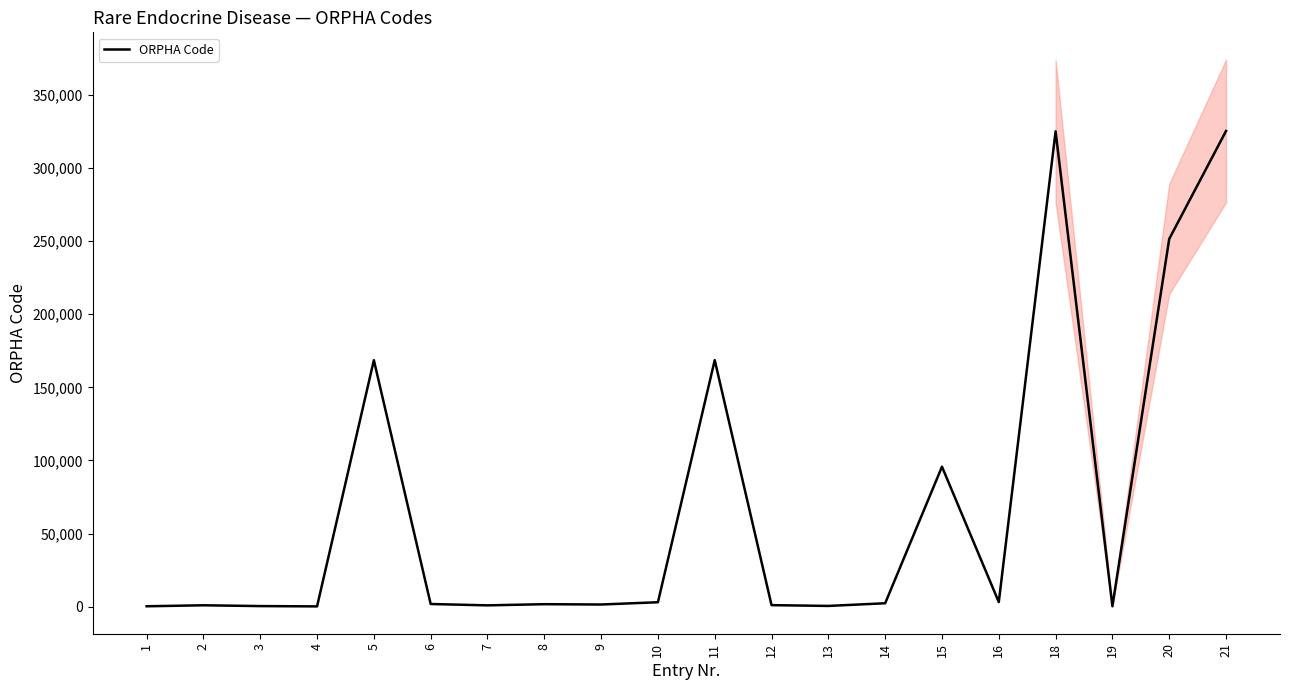

Reading left to right, what are all the values shown in this chart?

220	893	347	140	168563	1770	847	1642	1422	2983	168593	991	452	2282	95700	3097	325124	242	251510	325345